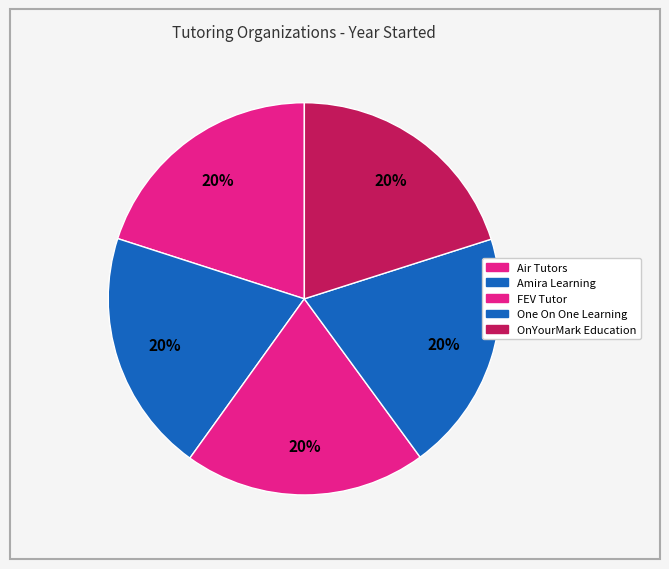

The Air Tutors slice represents 29% of the pie. True or false?

False